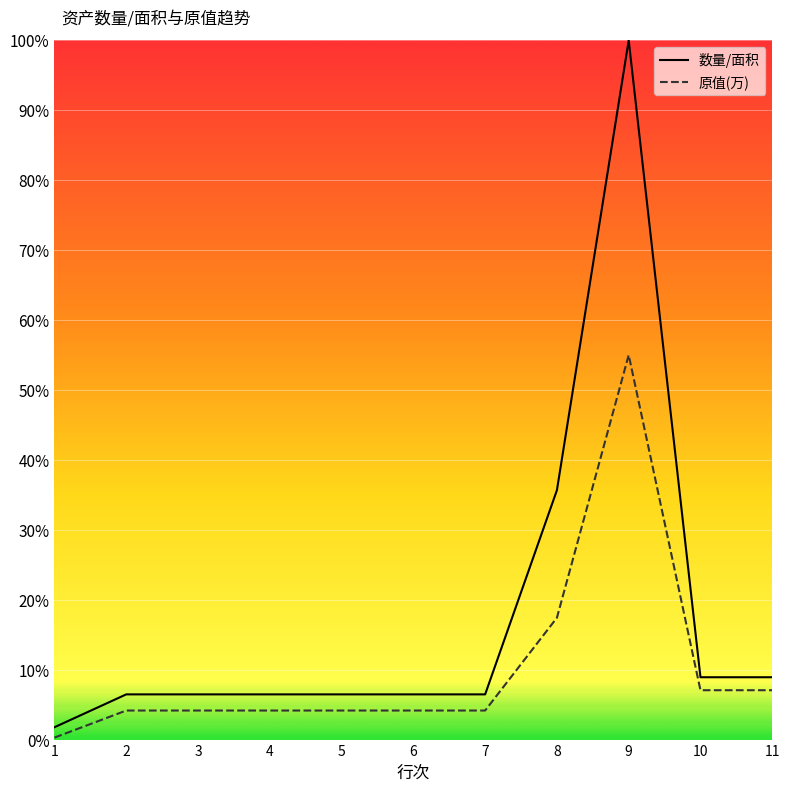

Which series has the largest total across all categories?

数量/面积